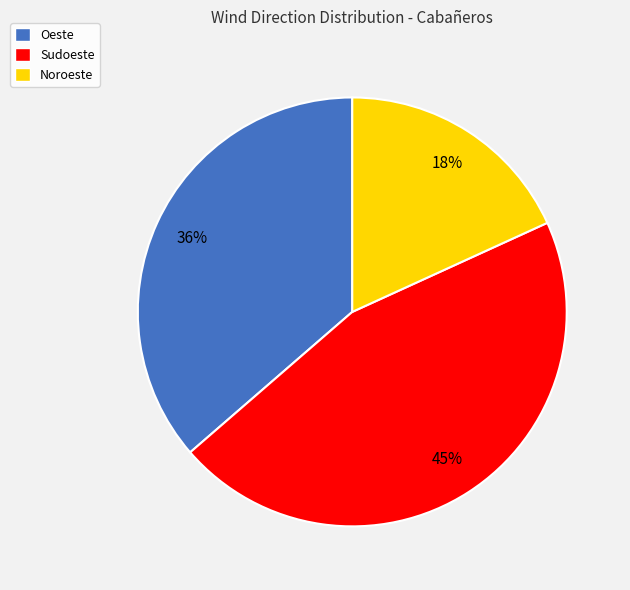

How many slices are in this pie chart?

3